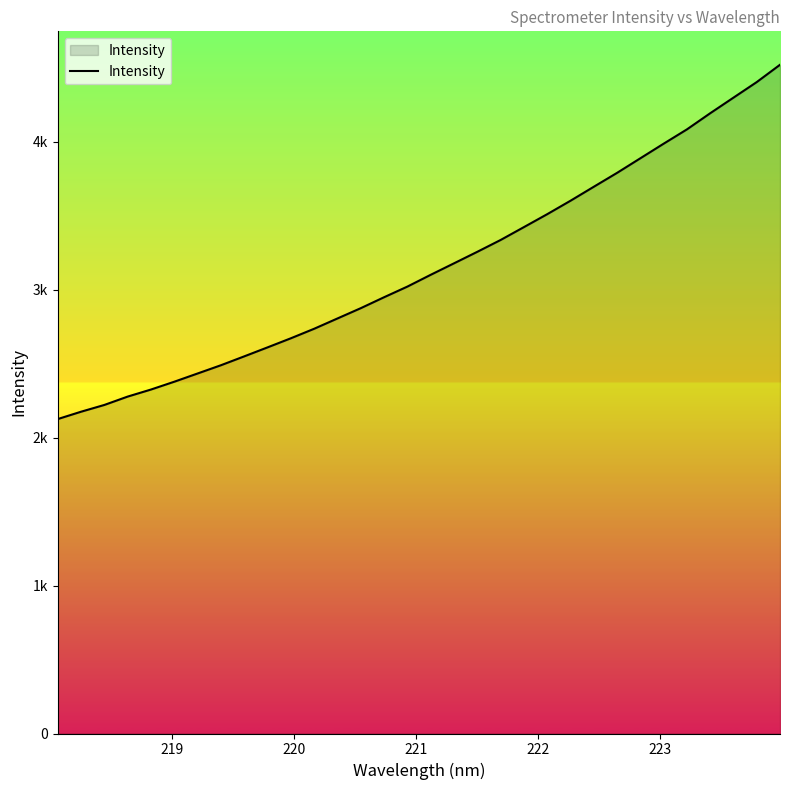

Reading right to left, what are all the values shown in this chart?

4520.2	4403.2	4297.9	4192.5	4083.3	3986.7	3888.1	3789.5	3695.5	3601.1	3510.2	3422.8	3335.8	3256.0	3178.1	3100.6	3020.9	2949.0	2875.1	2805.5	2735.9	2671.5	2610.0	2549.3	2489.2	2433.5	2377.9	2325.0	2277.2	2220.7	2174.9	2125.2